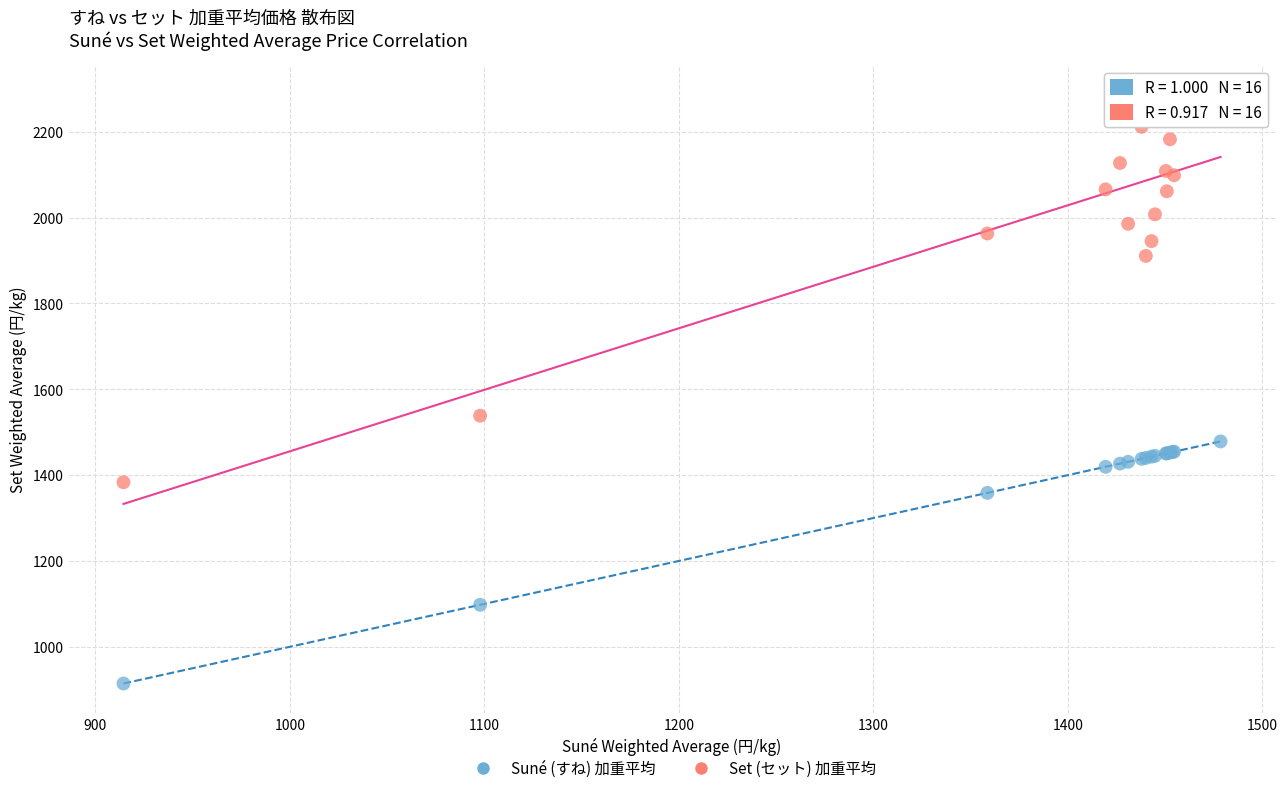

Which series has the largest Y range (max minus min)?

Set (セット) 加重平均